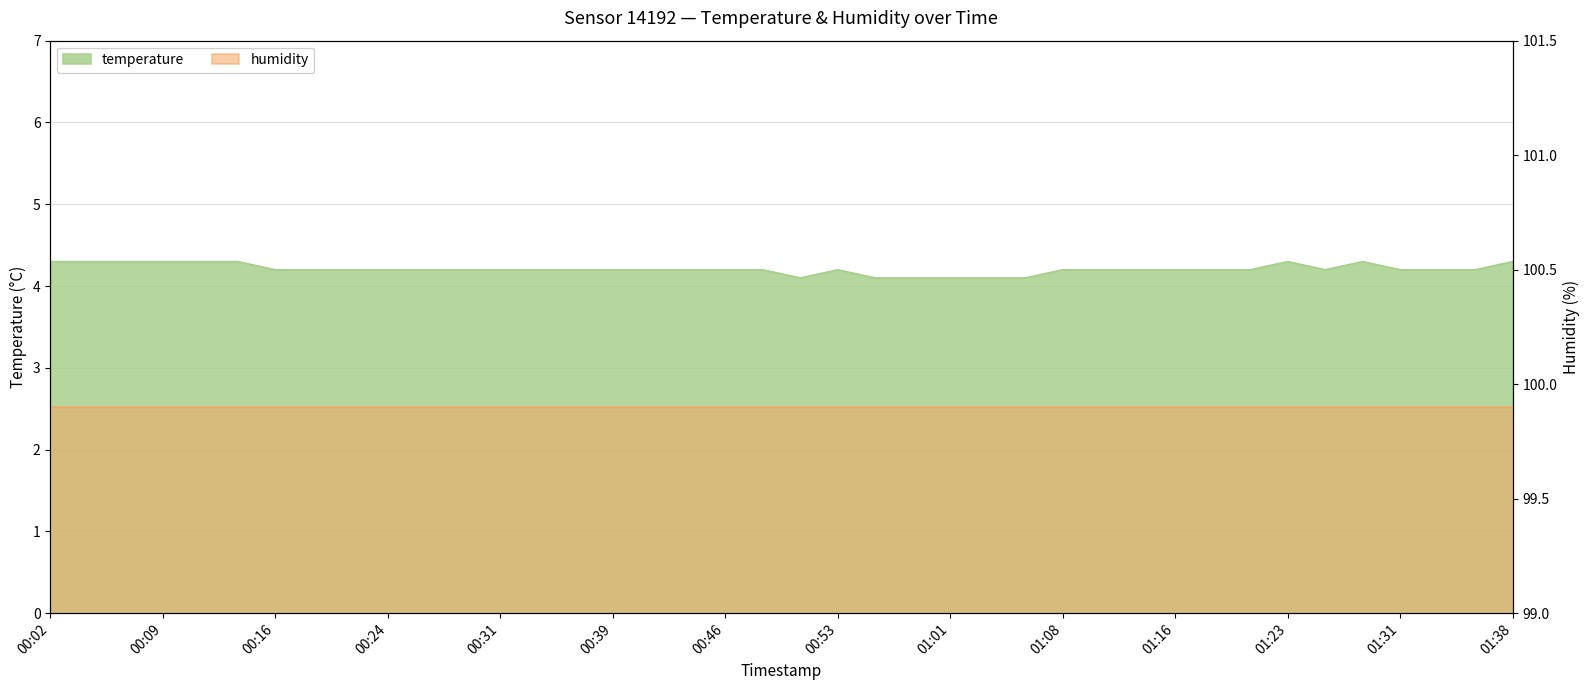

What is the value of the 7th point from the left?

4.2